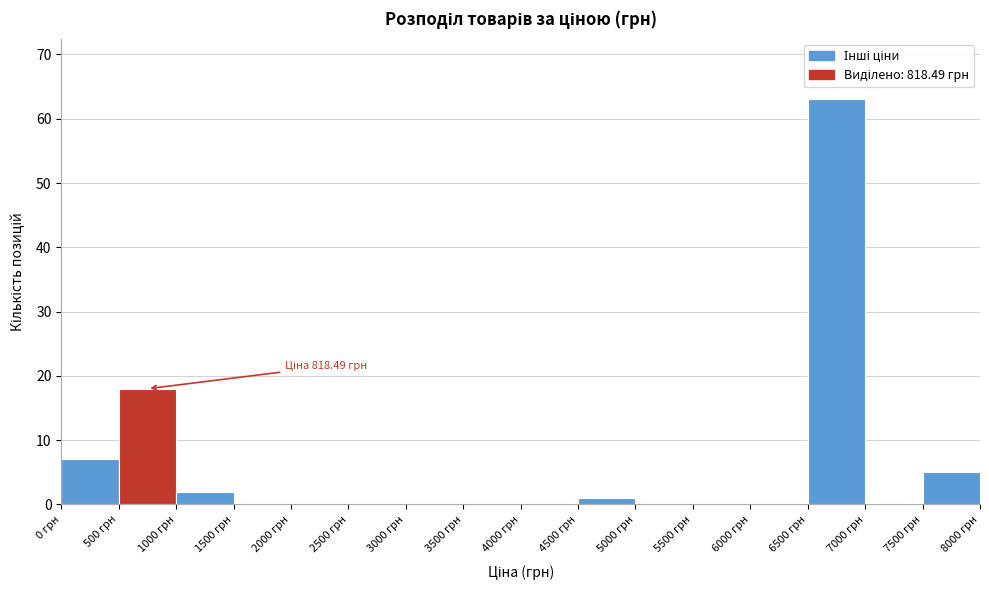

Over which range of the x-axis is the bar tallest?

6500 to 7000